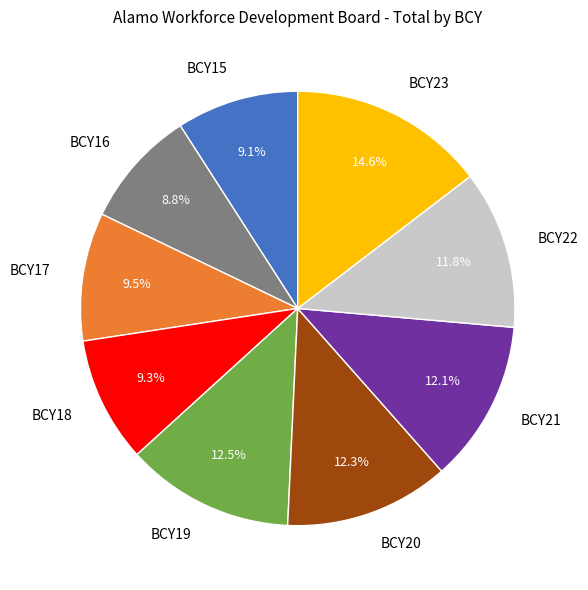

What percentage do BCY16 and BCY23 together represent?

23.4%